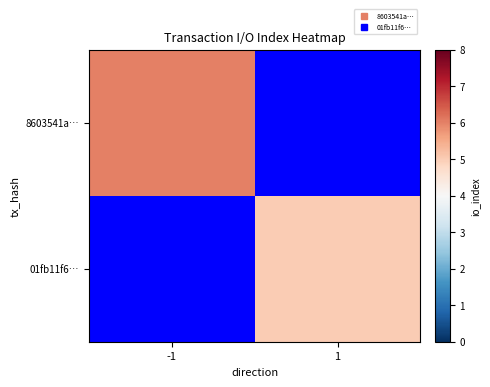

Rank the series at -1 from highest to lowest value.

8603541a…, 01fb11f6…